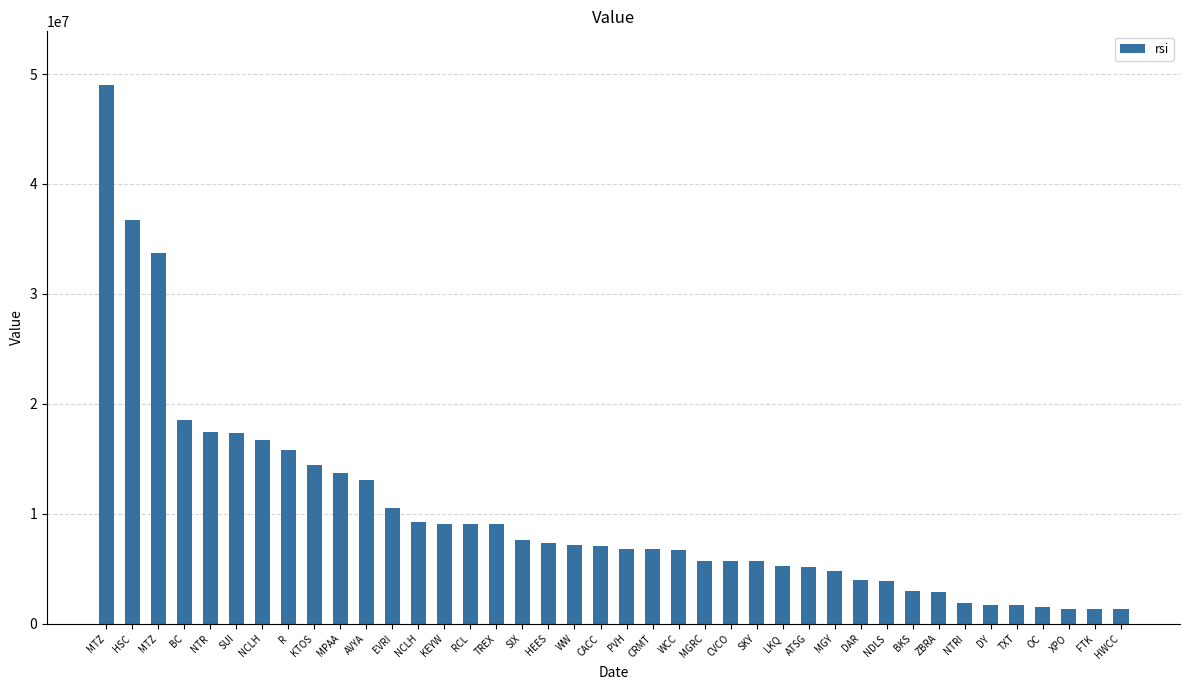

How many values are below 7082000?

20